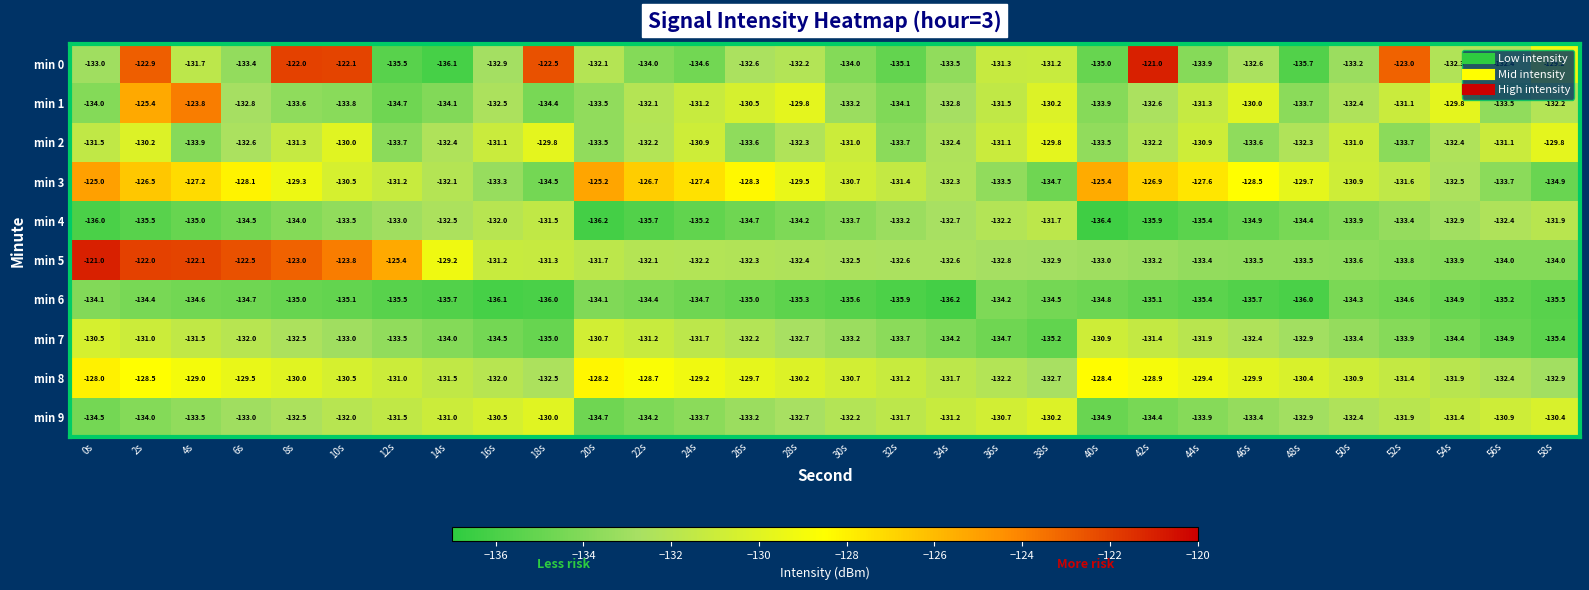

List the labels in order of min 7 value, largest first.

0s, 20s, 40s, 2s, 22s, 42s, 4s, 24s, 44s, 6s, 26s, 46s, 8s, 28s, 48s, 10s, 30s, 50s, 12s, 32s, 52s, 14s, 34s, 54s, 16s, 36s, 56s, 18s, 38s, 58s